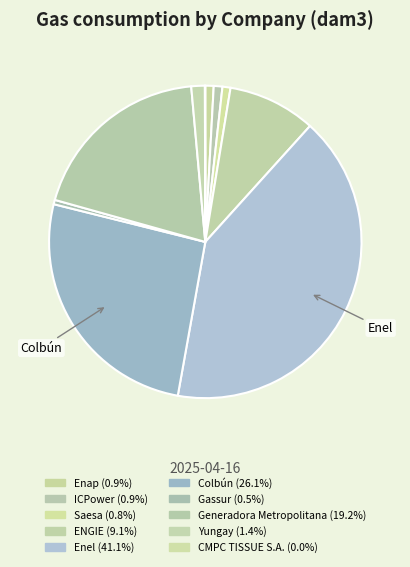

Is there any slice that represents more than half of the pie?

No